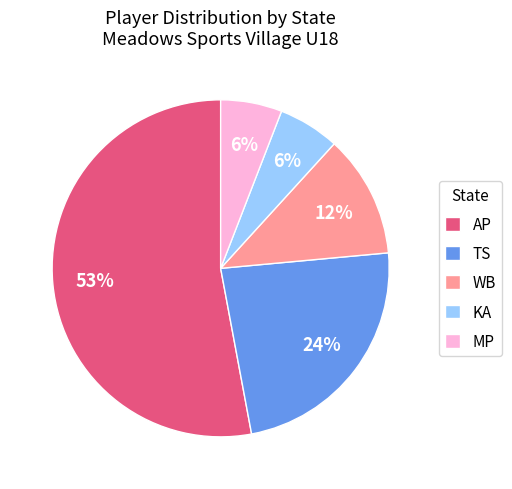

To the nearest percent, what portion does KA represent?

6%